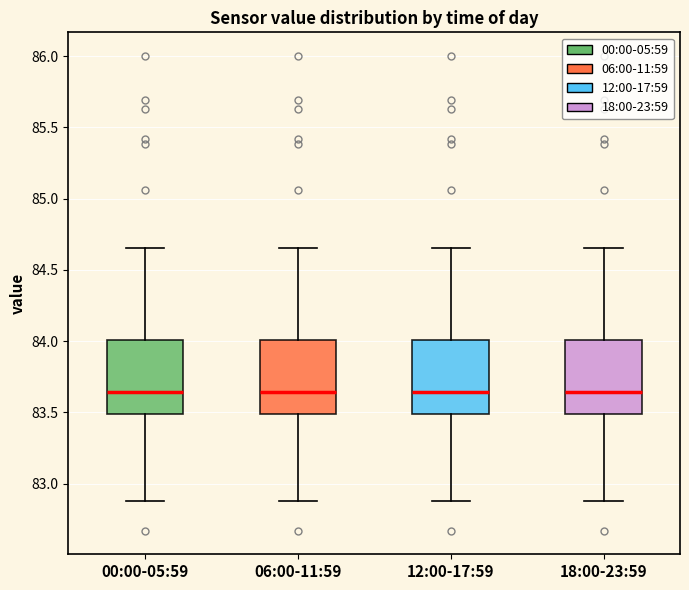

Reading left to right, read every box against the y-axis: the position of its median line, the range the box covers, and the ends of its whiskers. The values are not printed on the chart, so give them approximately, as read against the axis.

00:00-05:59: median 83.65, box 83.50 to 84.00, whiskers 82.90 to 84.65
06:00-11:59: median 83.65, box 83.50 to 84.00, whiskers 82.90 to 84.65
12:00-17:59: median 83.65, box 83.50 to 84.00, whiskers 82.90 to 84.65
18:00-23:59: median 83.65, box 83.50 to 84.00, whiskers 82.90 to 84.65